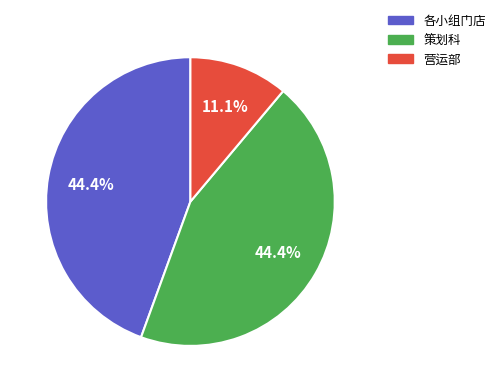

True or false: 策划科 accounts for 38% of the total.

False